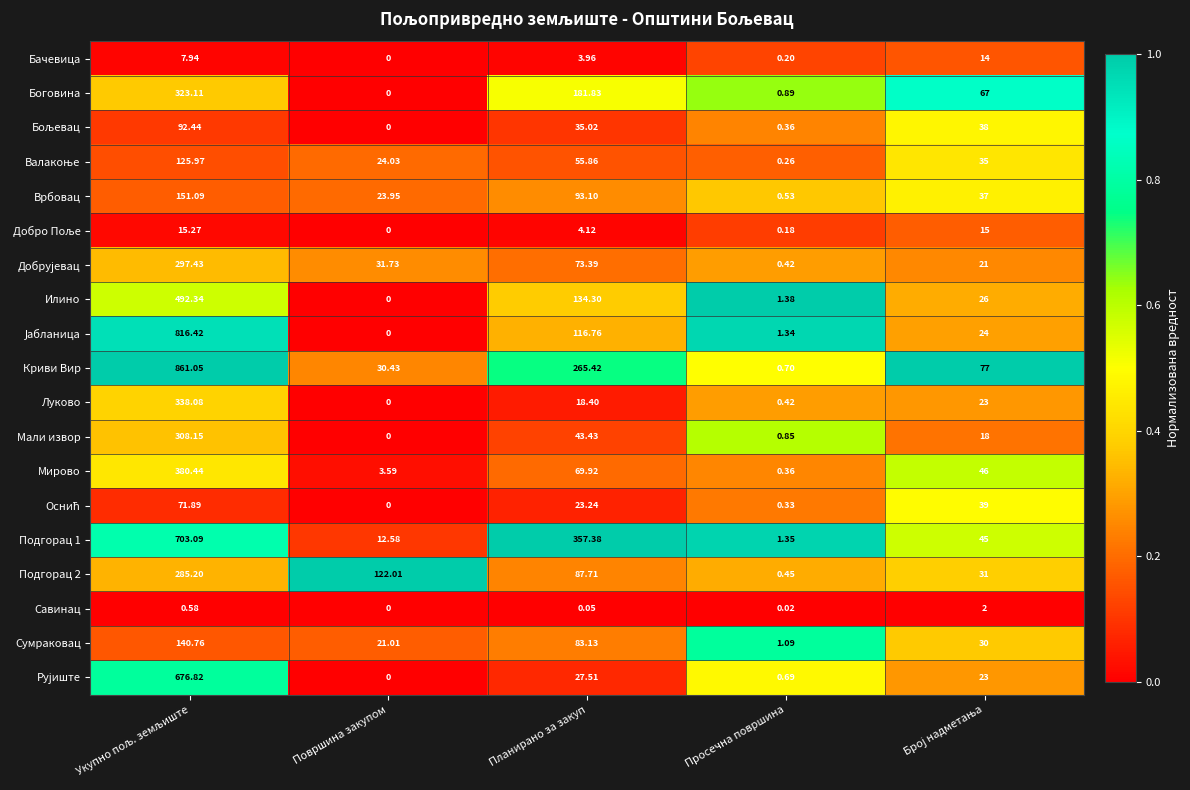

Which series has the largest range (max minus min)?

Криви Вир